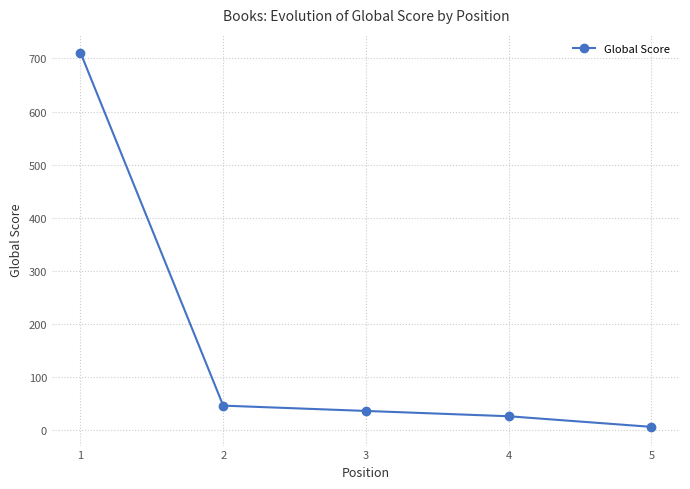

List the labels in order of value, smallest first.

5, 4, 3, 2, 1